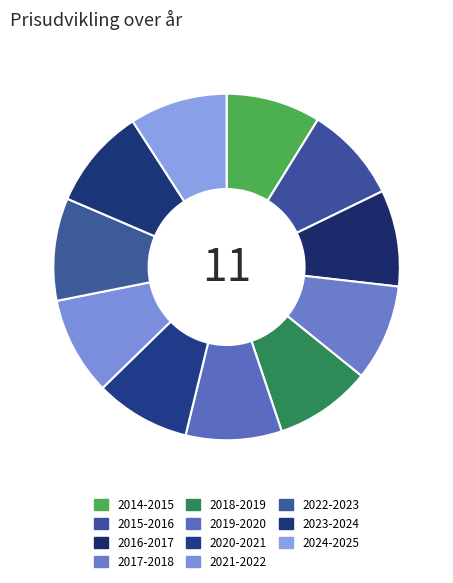

Count the number of slices in the pie.

11